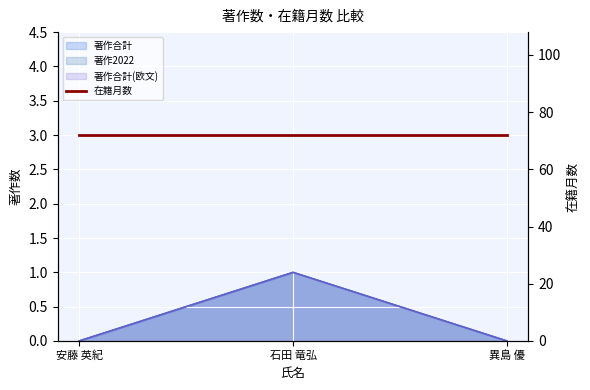

Between 石田 竜弘 and 異島 優, which series saw the biggest shift?

著作合計